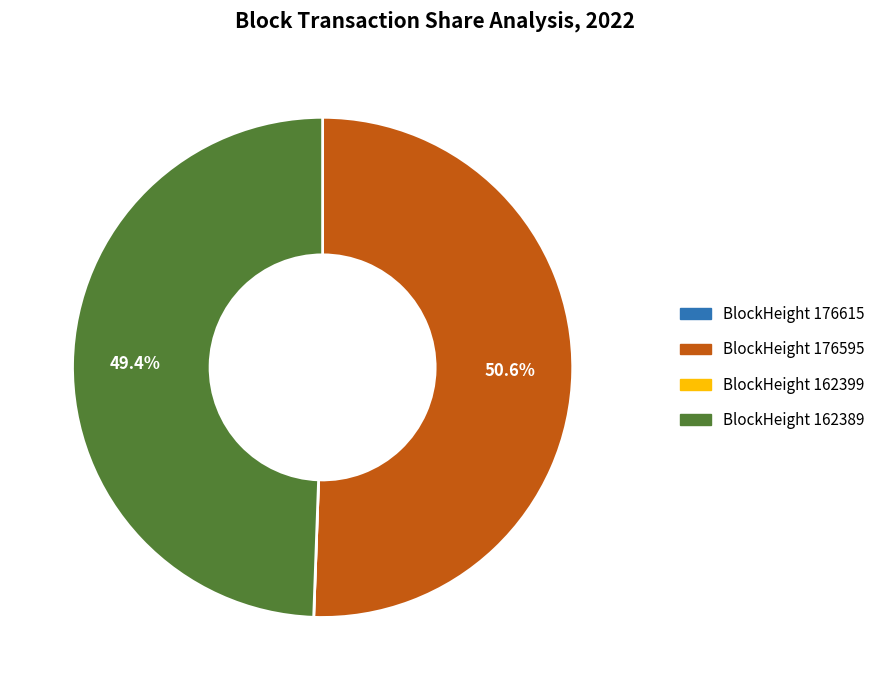

Is there any slice that represents more than half of the pie?

Yes